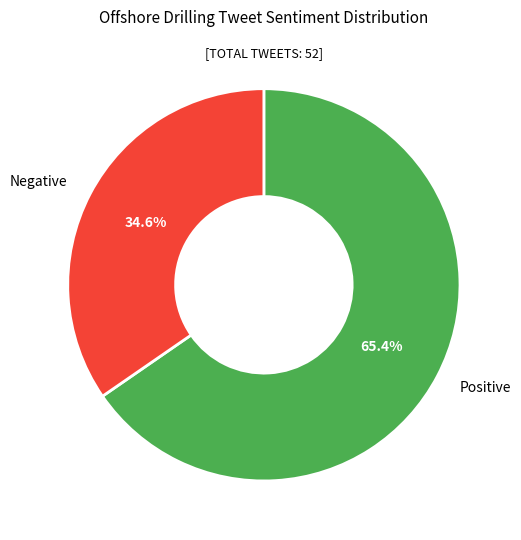

To the nearest percent, what is the difference between the Positive and Negative slice percentages?

31%